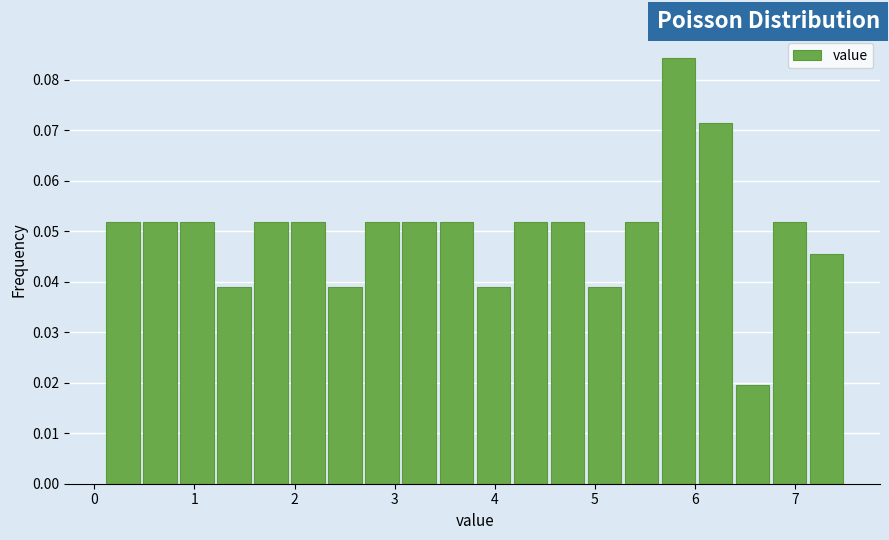

Around what value on the x-axis is the tallest bar? Give the approximate position of its centre, as read against the axis.

5.8